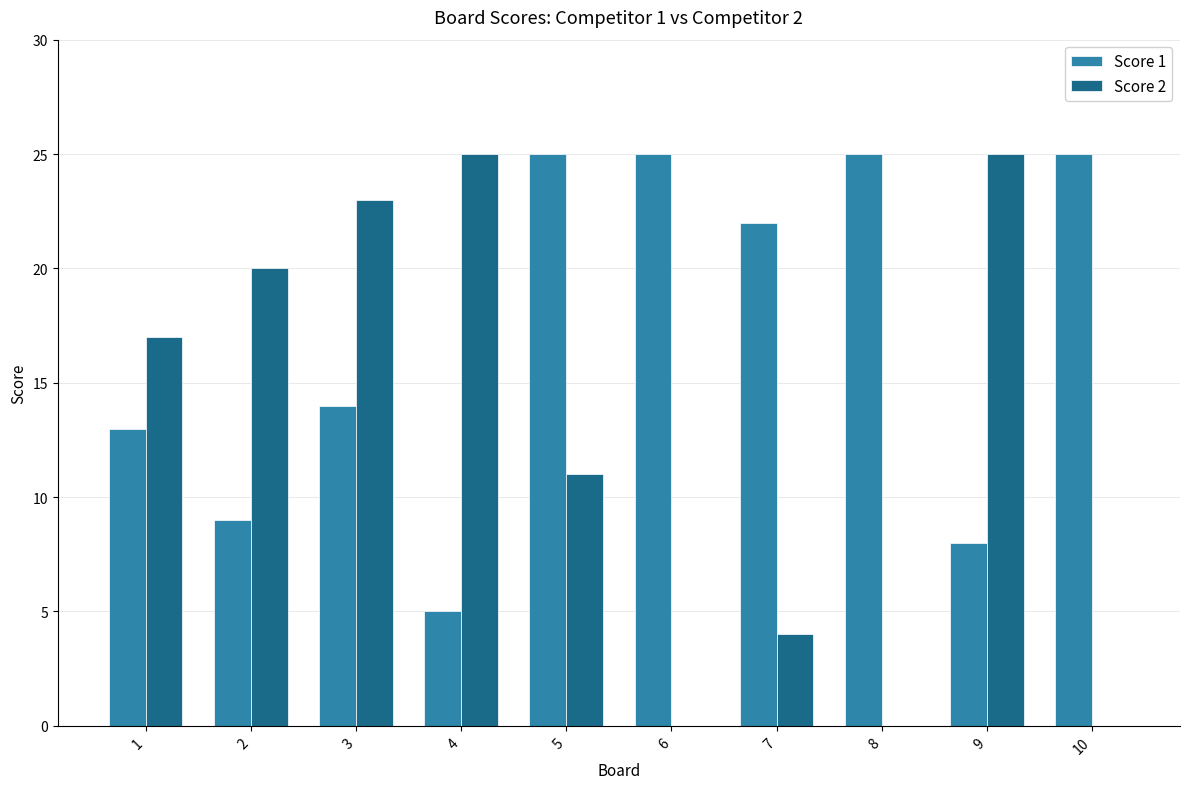

Which series has the largest total across all categories?

Score 1